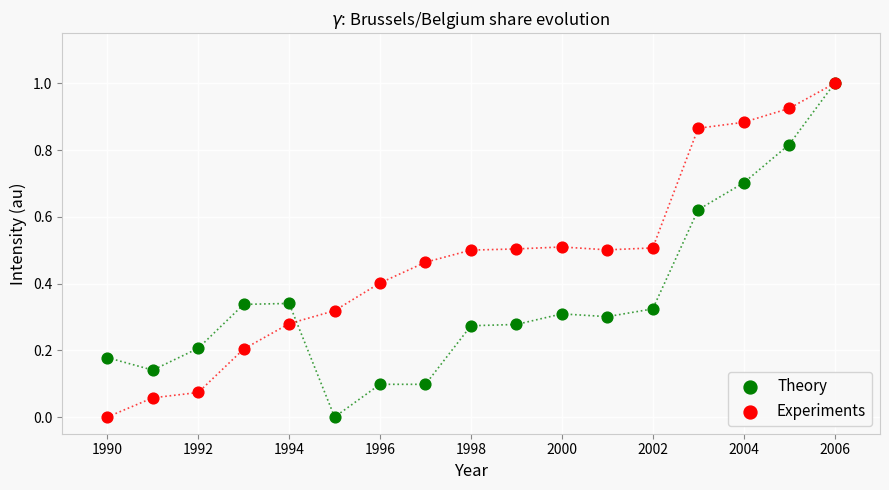

What are all the series names shown in the legend?

Theory, Experiments